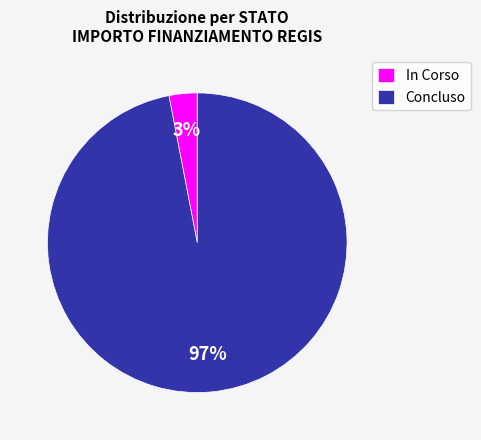

Which has a higher value, In Corso or Concluso?

Concluso